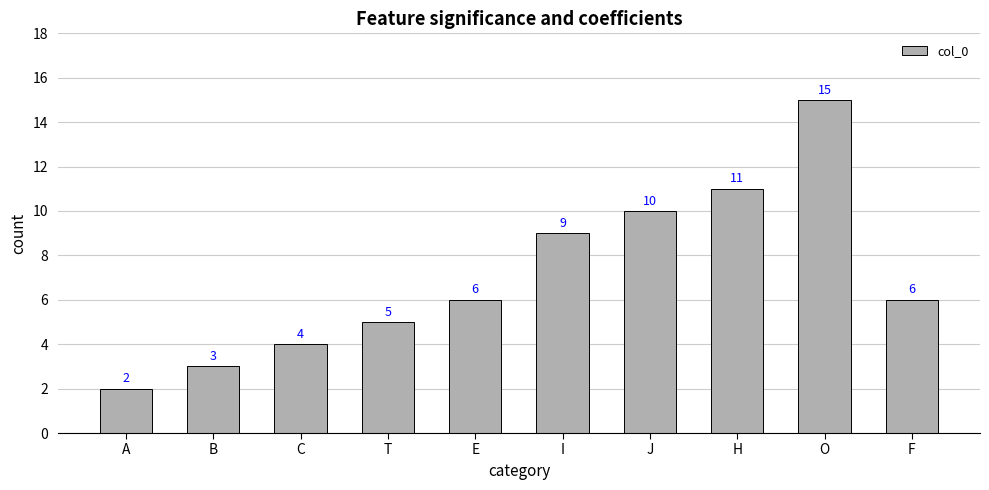

What position from the left is E?

5